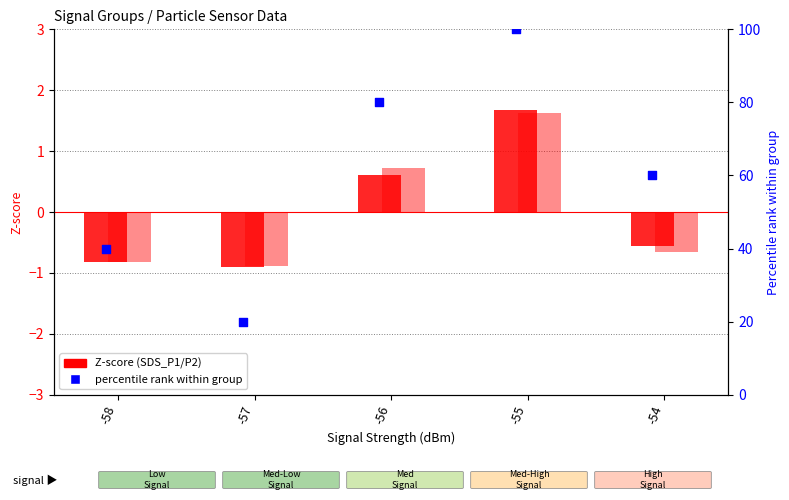

Which series contains the lowest Y value?

Z-score P1